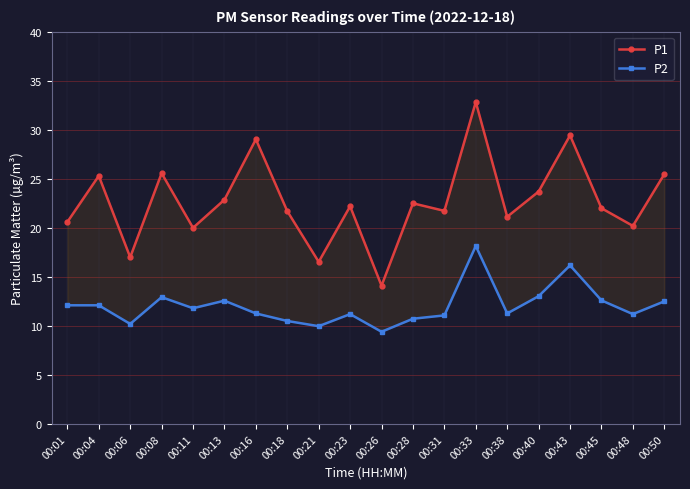

The value of P2 at 00:43 is 23.8. True or false?

False